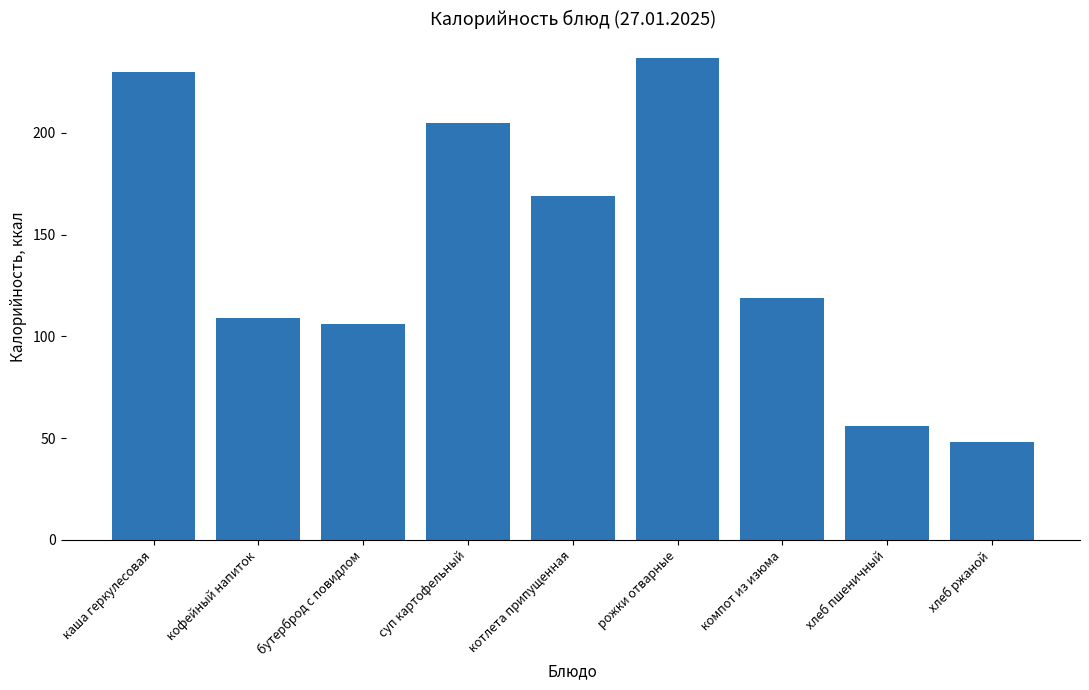

Does the chart contain stacked bars?

No